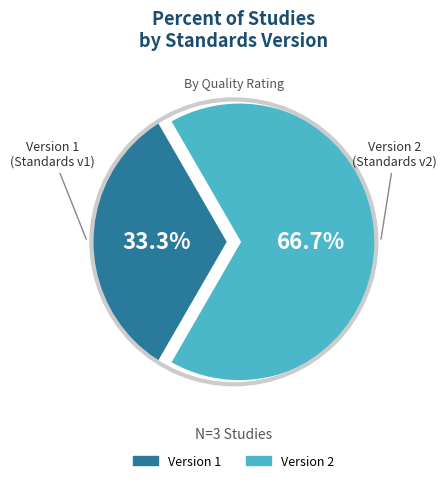

Is the sum of Version 1 and Version 2 greater than half?

Yes